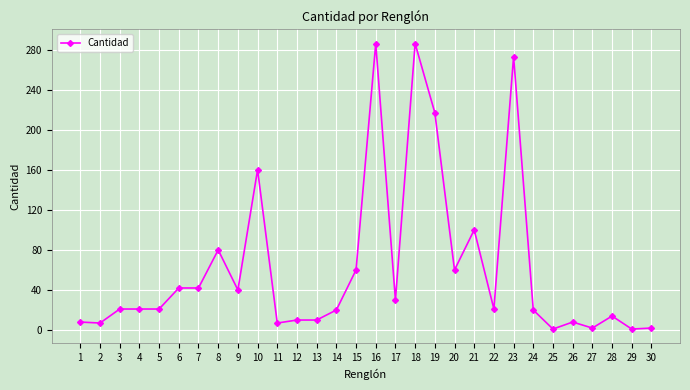

How many series are shown in this chart?

1